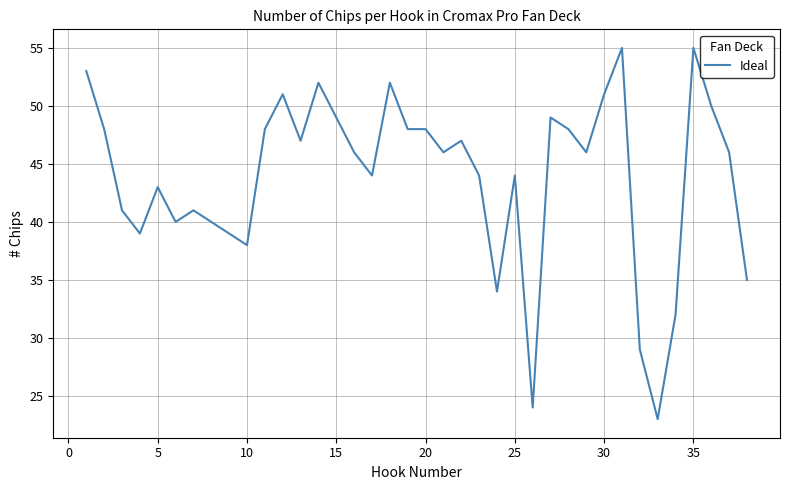

What is the greatest value displayed?

55